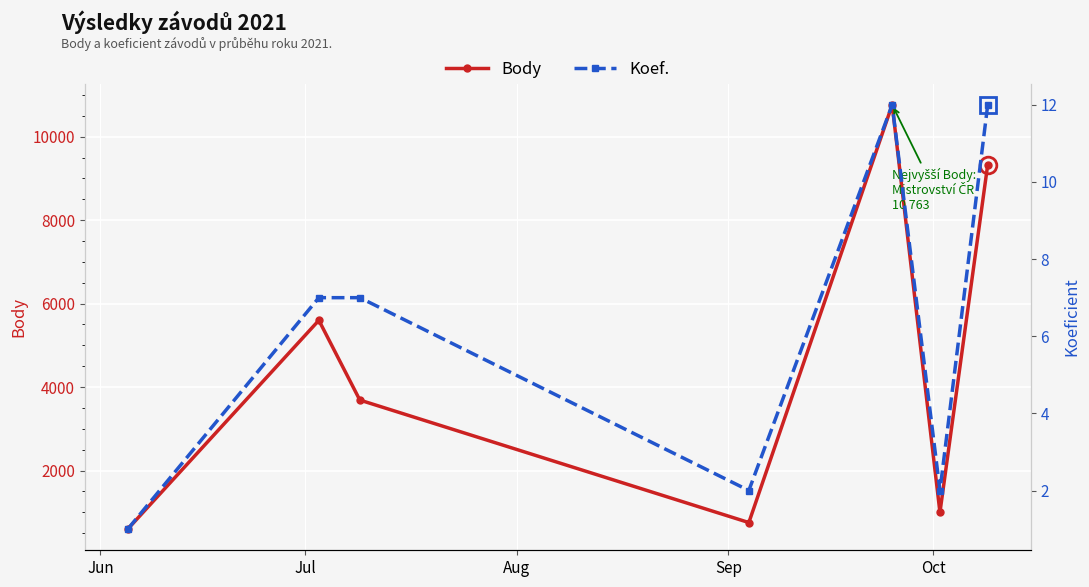

What is the value of the Body point at the 6th from the left?

998